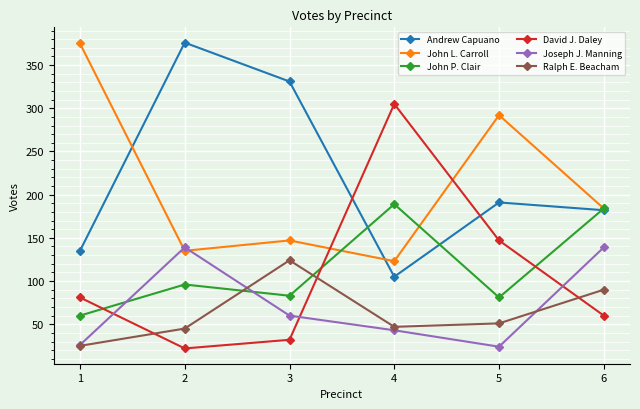

What is the value of the John L. Carroll point at the 2nd from the left?

135